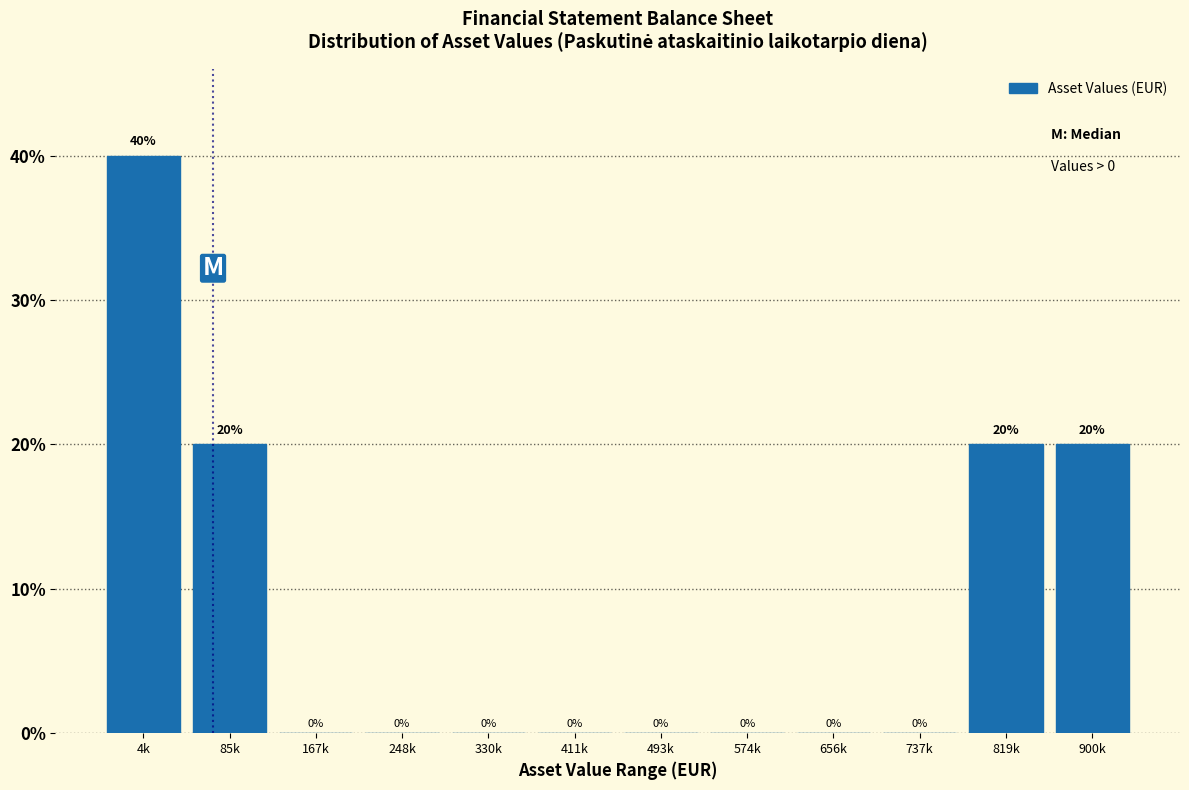

Reading right to left, list all the values displayed in this chart.

900k=20	819k=20	737k=0	656k=0	574k=0	493k=0	411k=0	330k=0	248k=0	167k=0	85k=20	4k=40